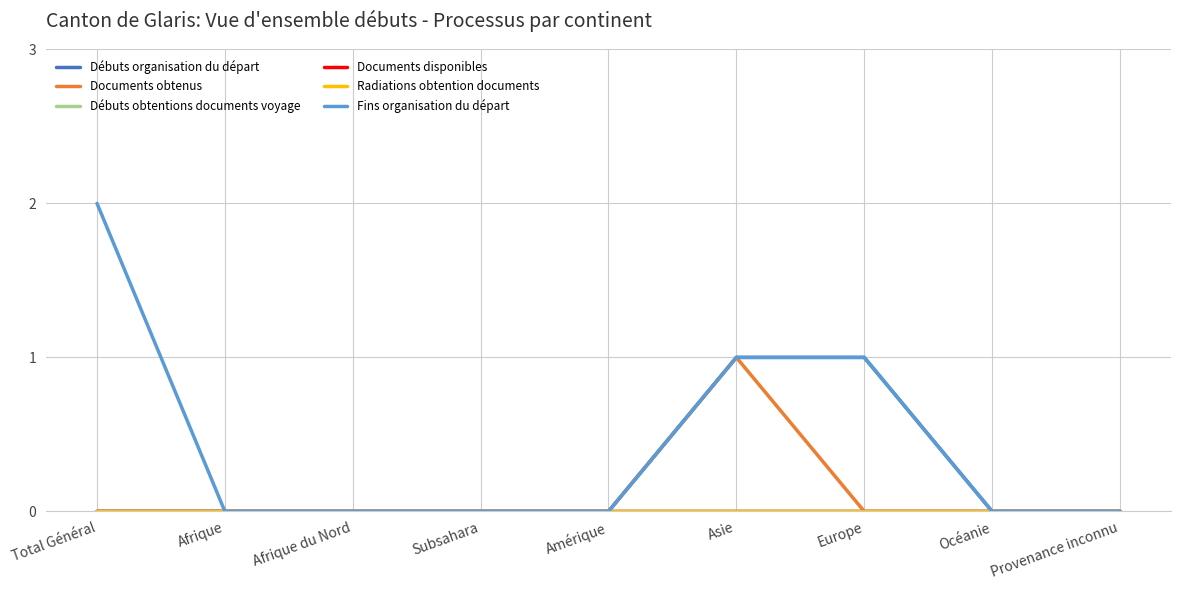

True or false: Débuts obtentions documents voyage and Documents obtenus cross at least once.

False